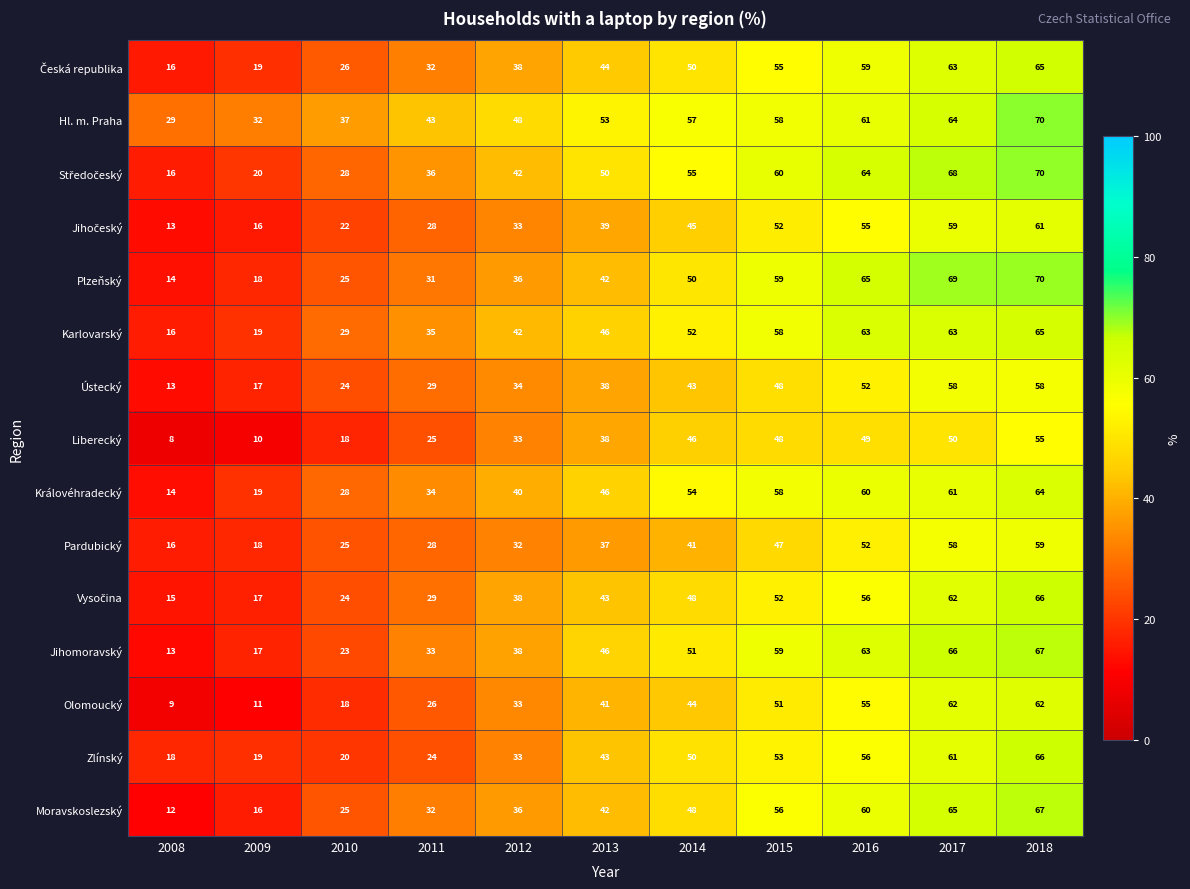

What is the total value across all series at 2017?

929